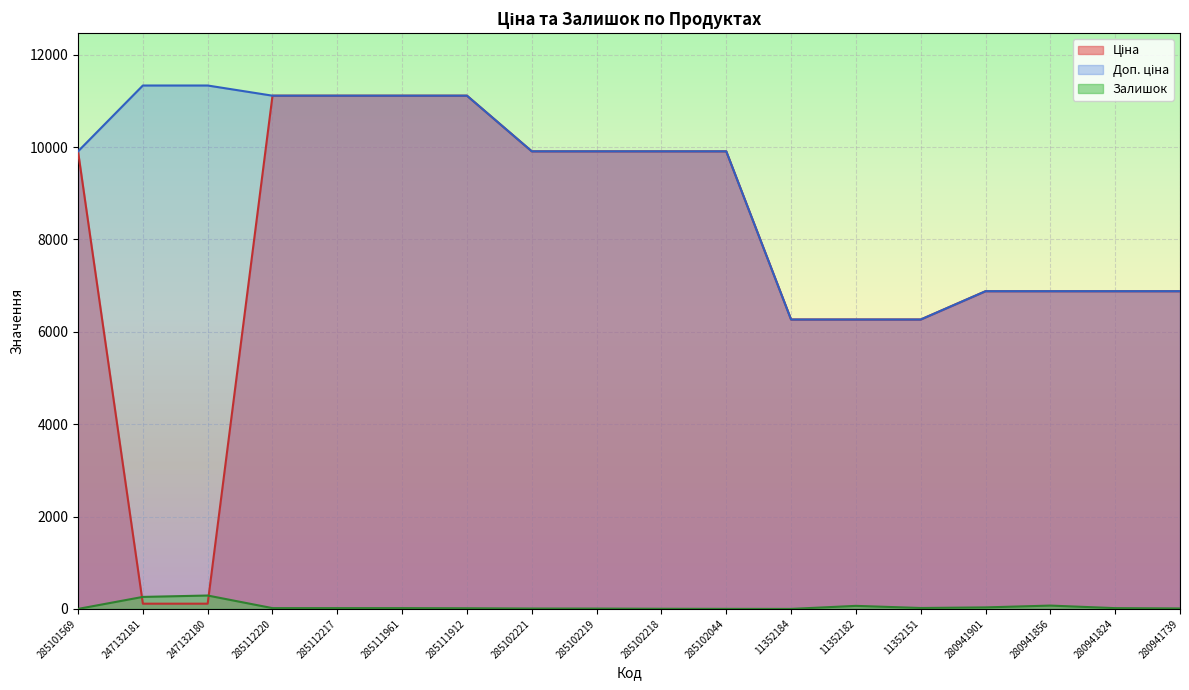

Which series has the largest range (max minus min)?

Ціна